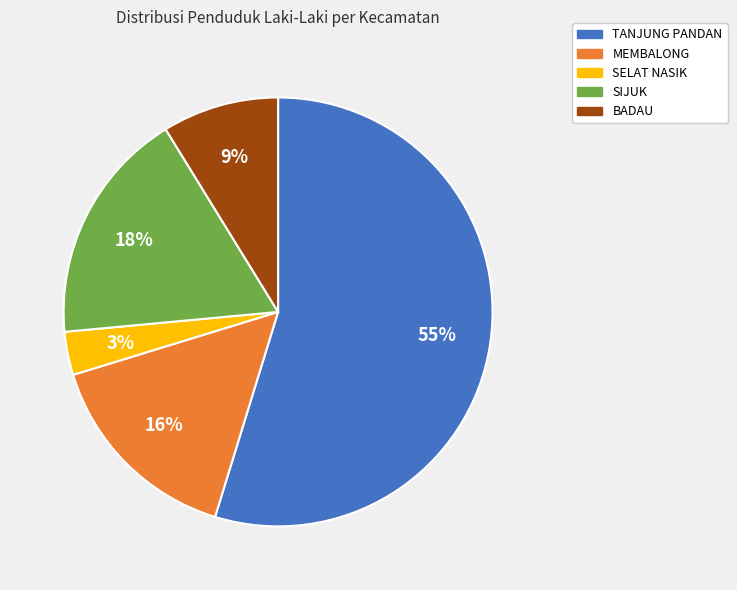

To the nearest percent, what is the difference between the largest and smallest slice percentages?

51%